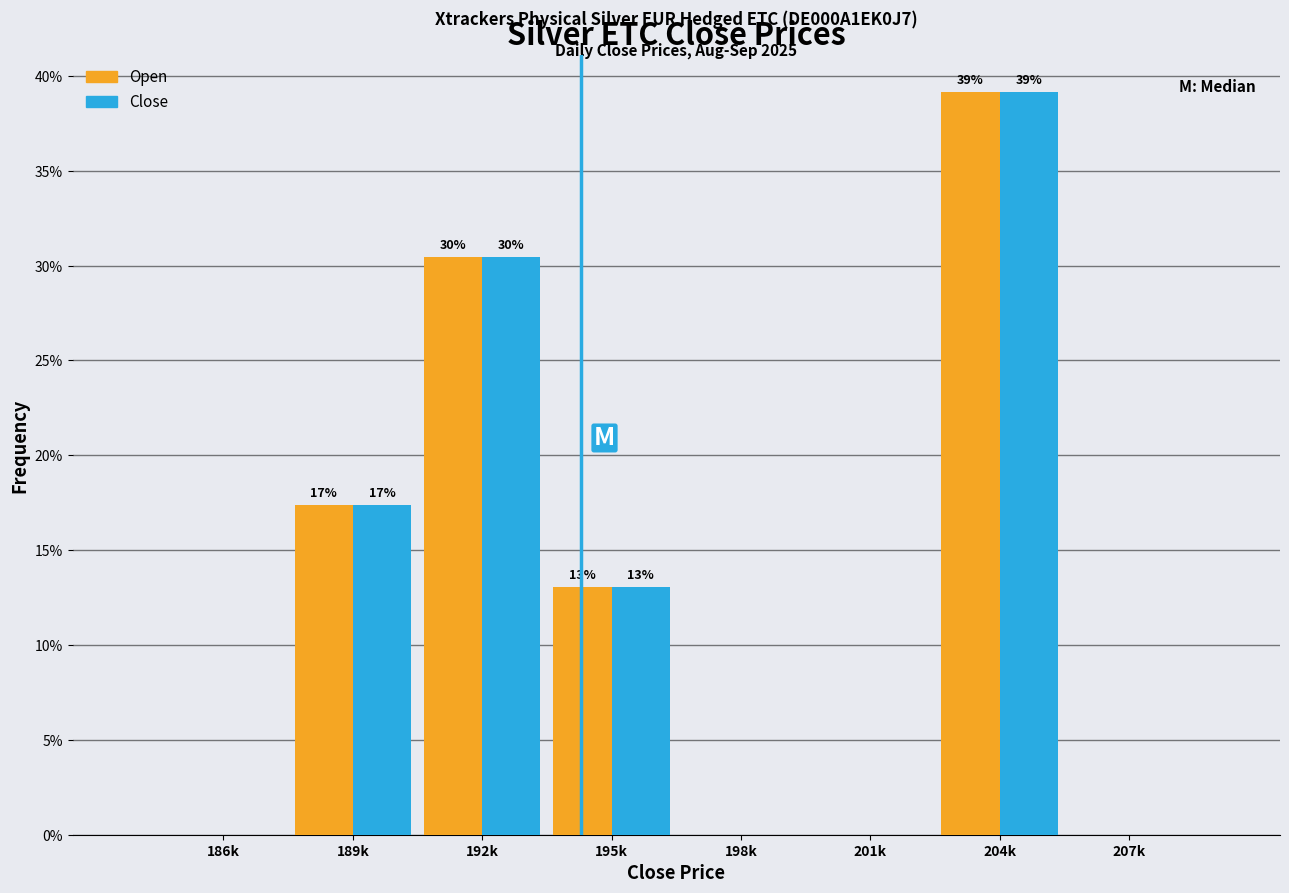

At which label does Open first exceed 13?

189k